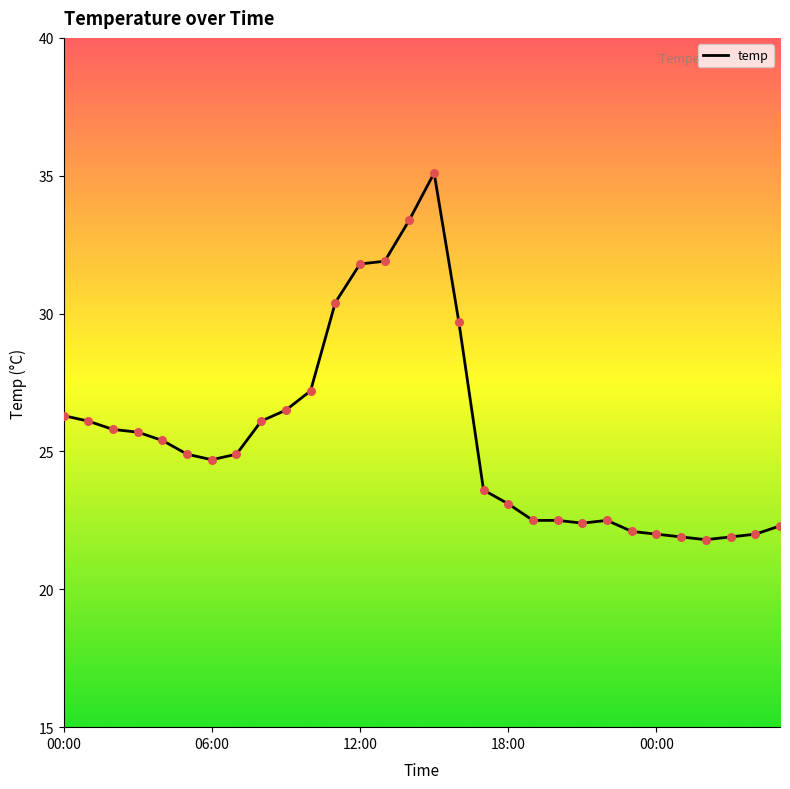

What is the difference between the maximum and minimum values?

13.3